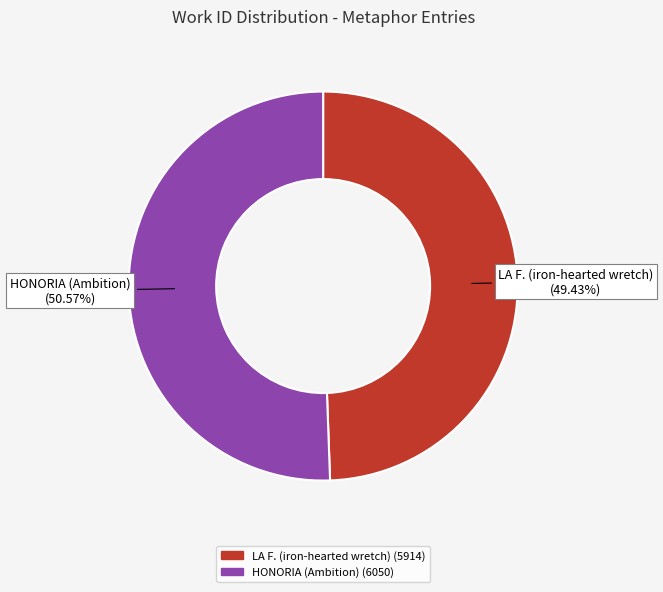

Is it true that LA F. (iron-hearted wretch) is 49% of the pie?

True